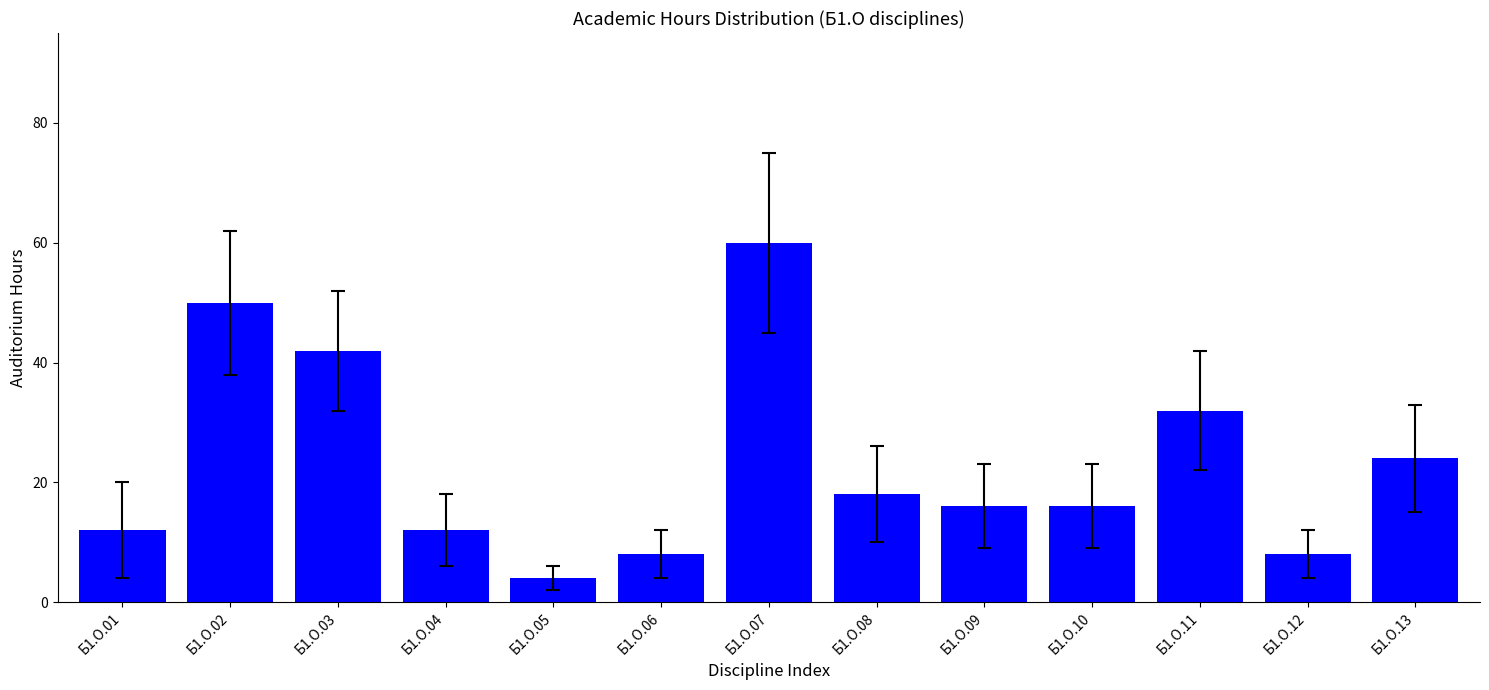

Is it true that the value at Б1.О.07 is 60?

True